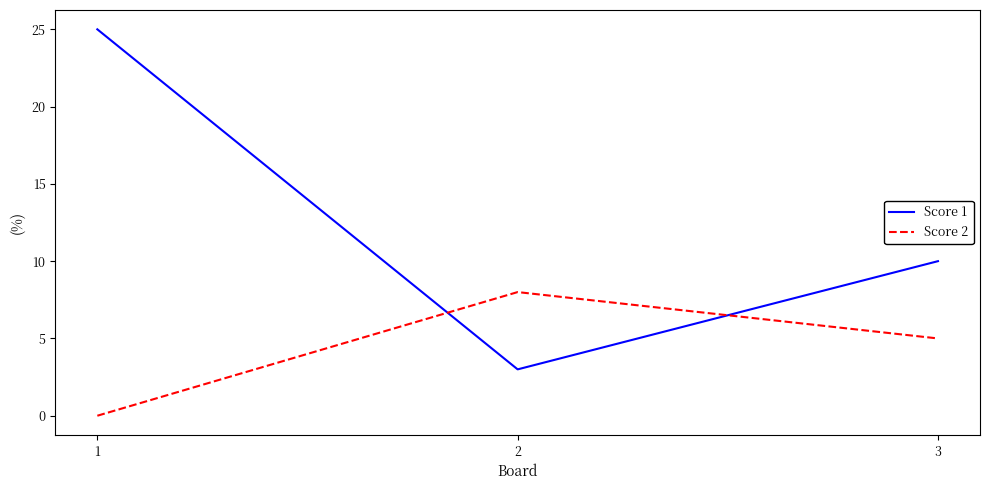

What are all the series names shown in the legend?

Score 1, Score 2